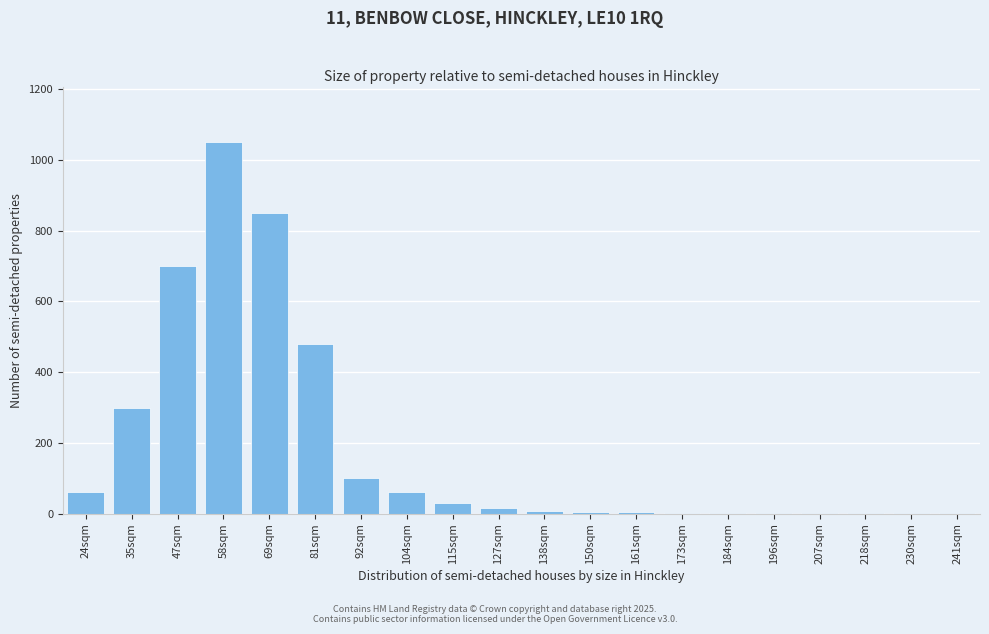

The value at 81sqm is 267. True or false?

False